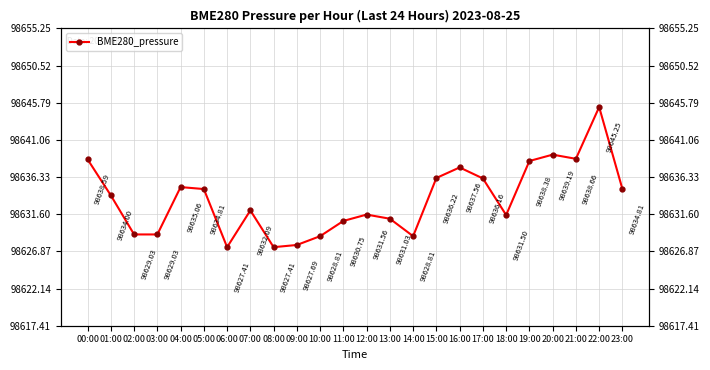

Rank the categories by value from lowest to highest.

06:00, 08:00, 09:00, 10:00, 14:00, 02:00, 03:00, 11:00, 13:00, 18:00, 12:00, 07:00, 01:00, 05:00, 23:00, 04:00, 17:00, 15:00, 16:00, 19:00, 00:00, 21:00, 20:00, 22:00